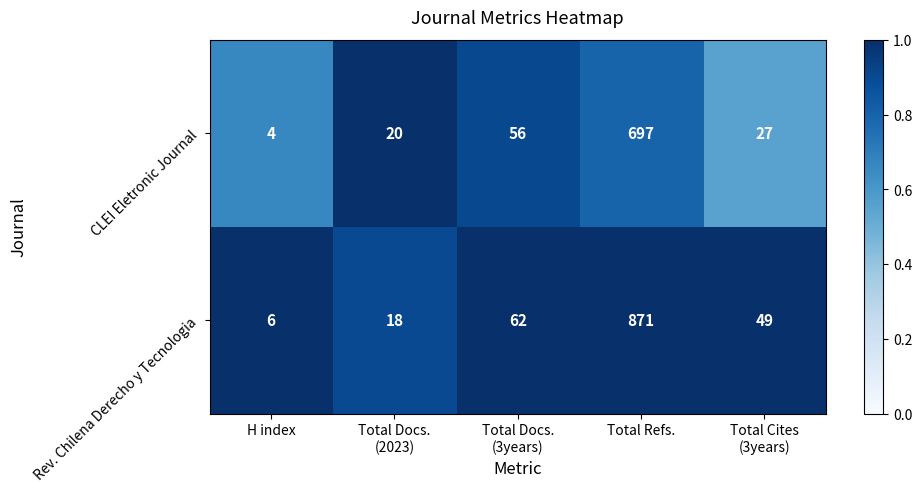

Reading left to right, extract all data points from this chart.

CLEI Eletronic Journal: 4	20	56	697	27
Rev. Chilena Derecho y Tecnologia: 6	18	62	871	49